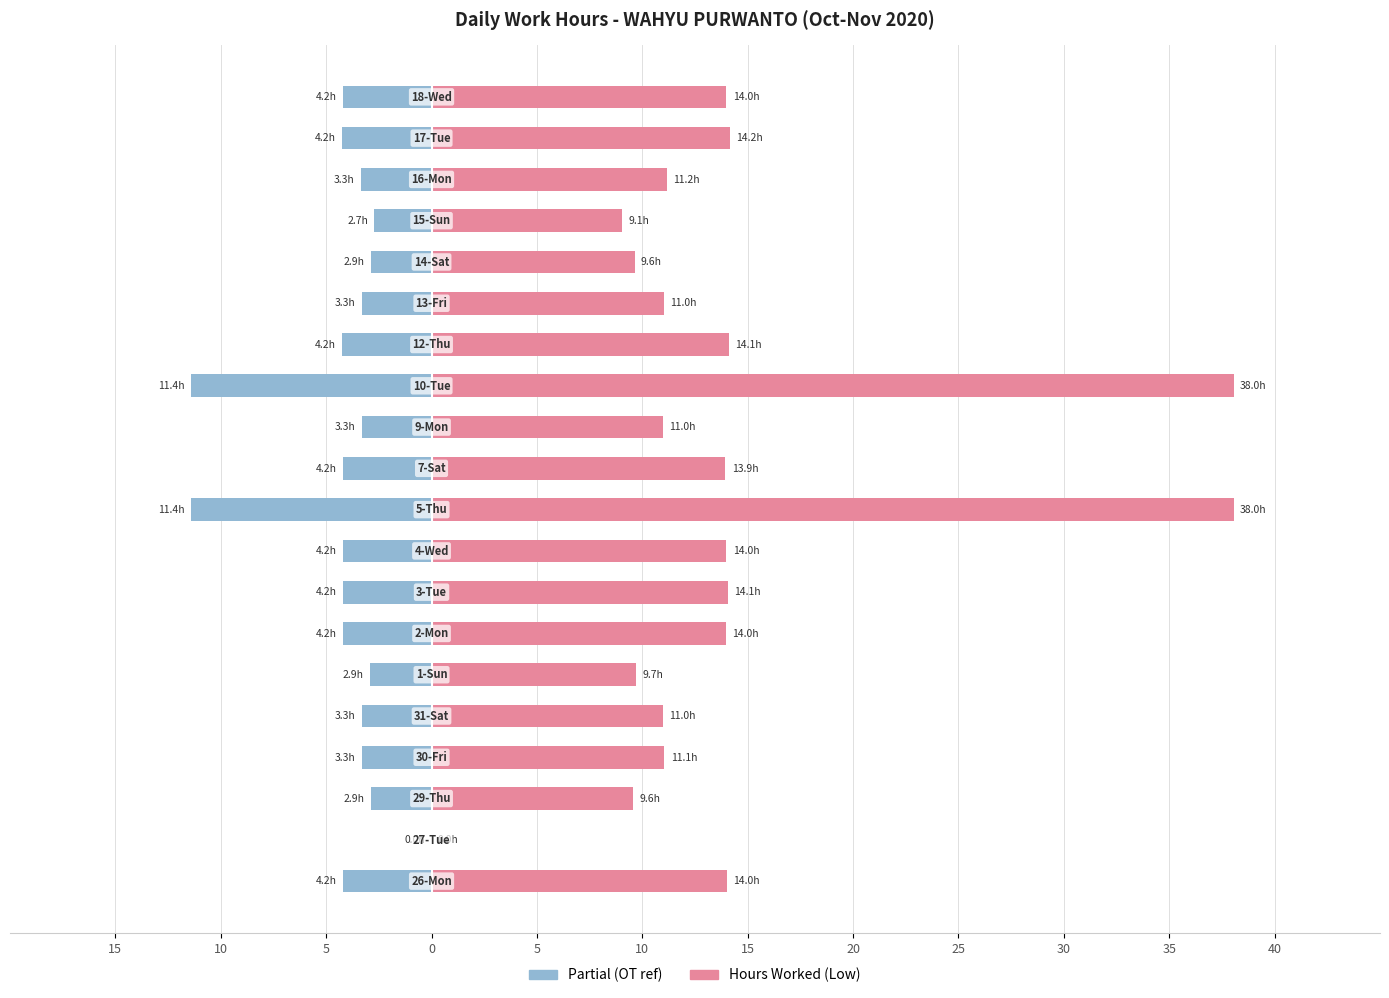

List the series in order of their peak value, highest first.

Hours Worked, Partial (OT ref)